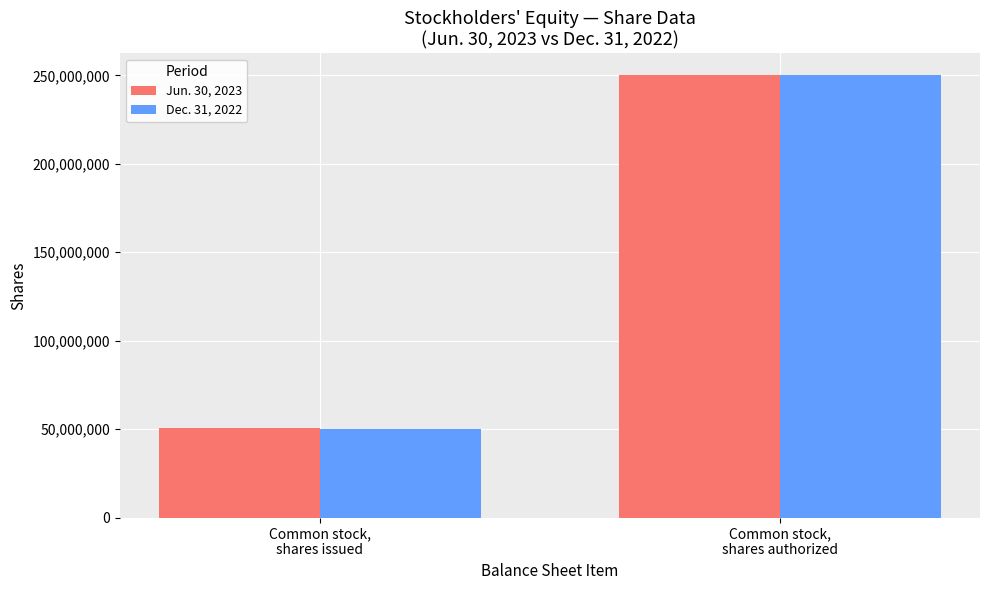

What is the label of the 1st bar from the right?

Common stock,
shares authorized